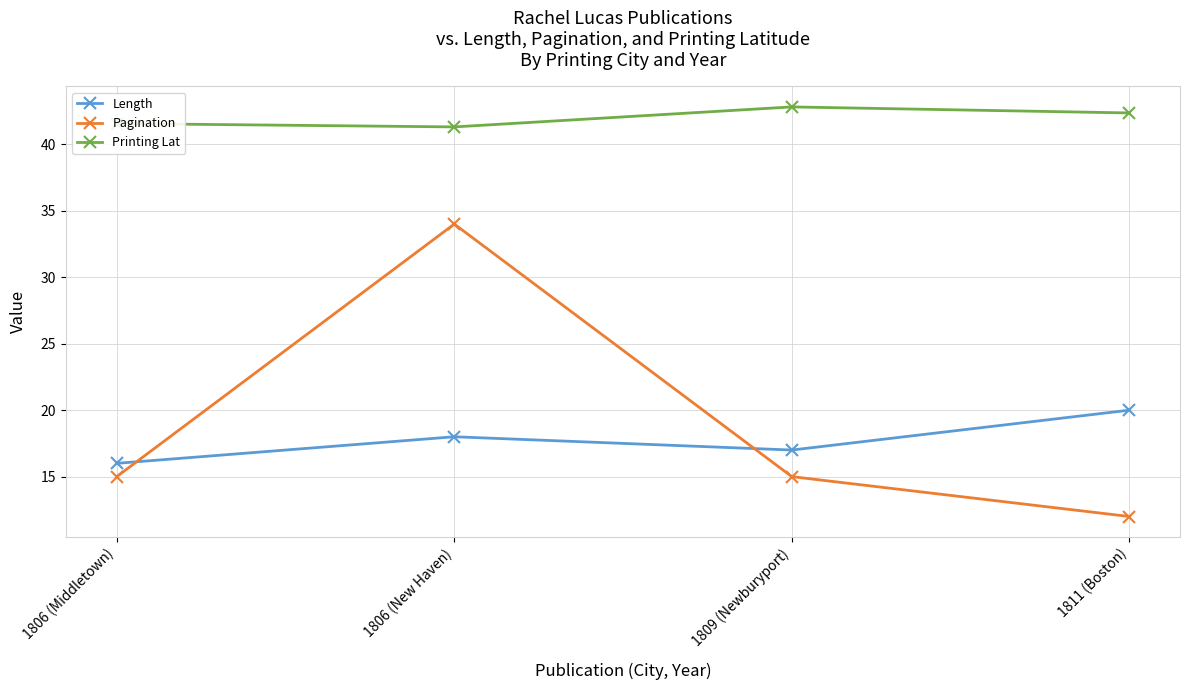

Where do Length and Pagination first cross each other?

1806 (Middletown) and 1806 (New Haven)